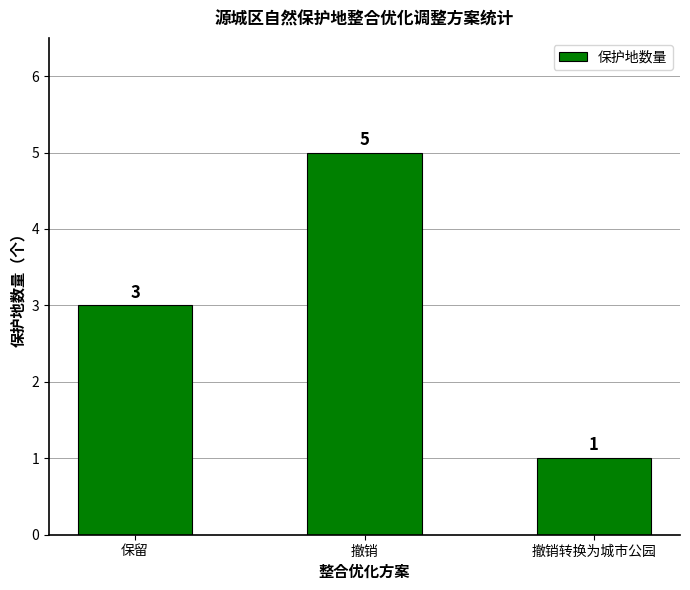

True or false: the data shows 2 at 保留.

False